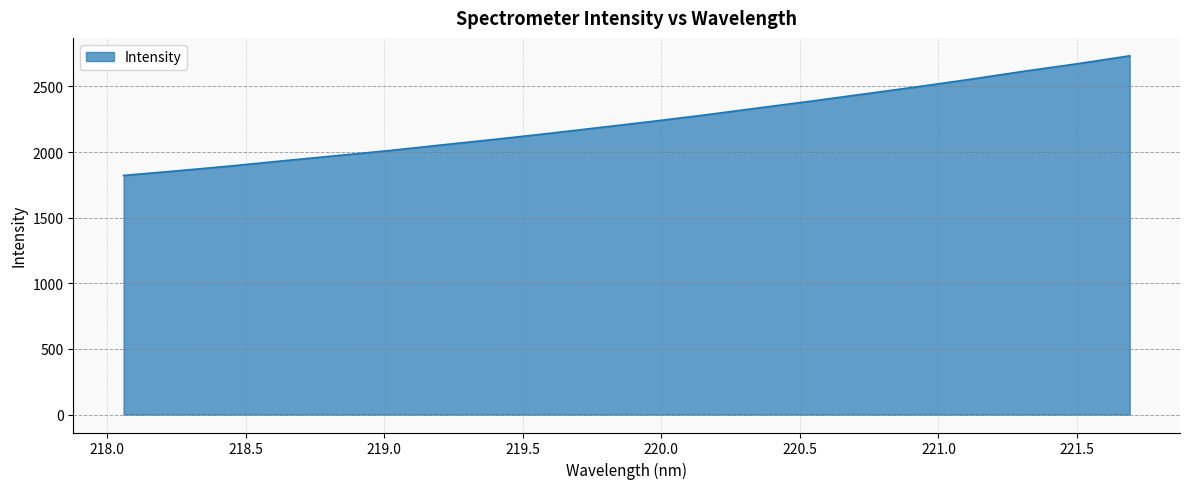

What is the difference between the maximum and minimum values?

911.2